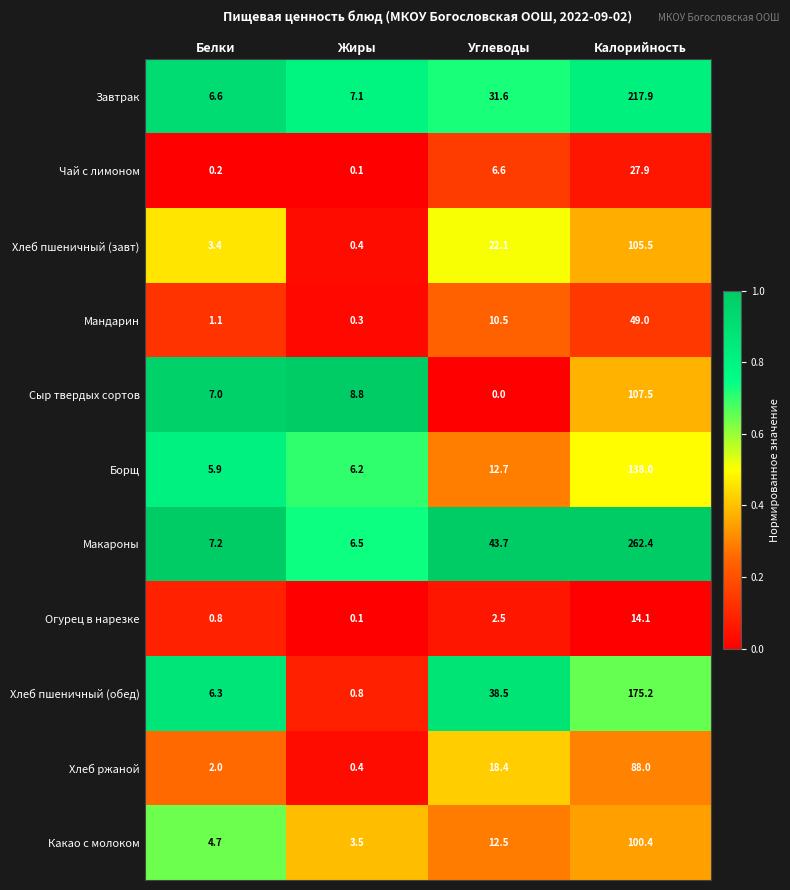

What is the spread (max minus min) of values at Белки?

7.0